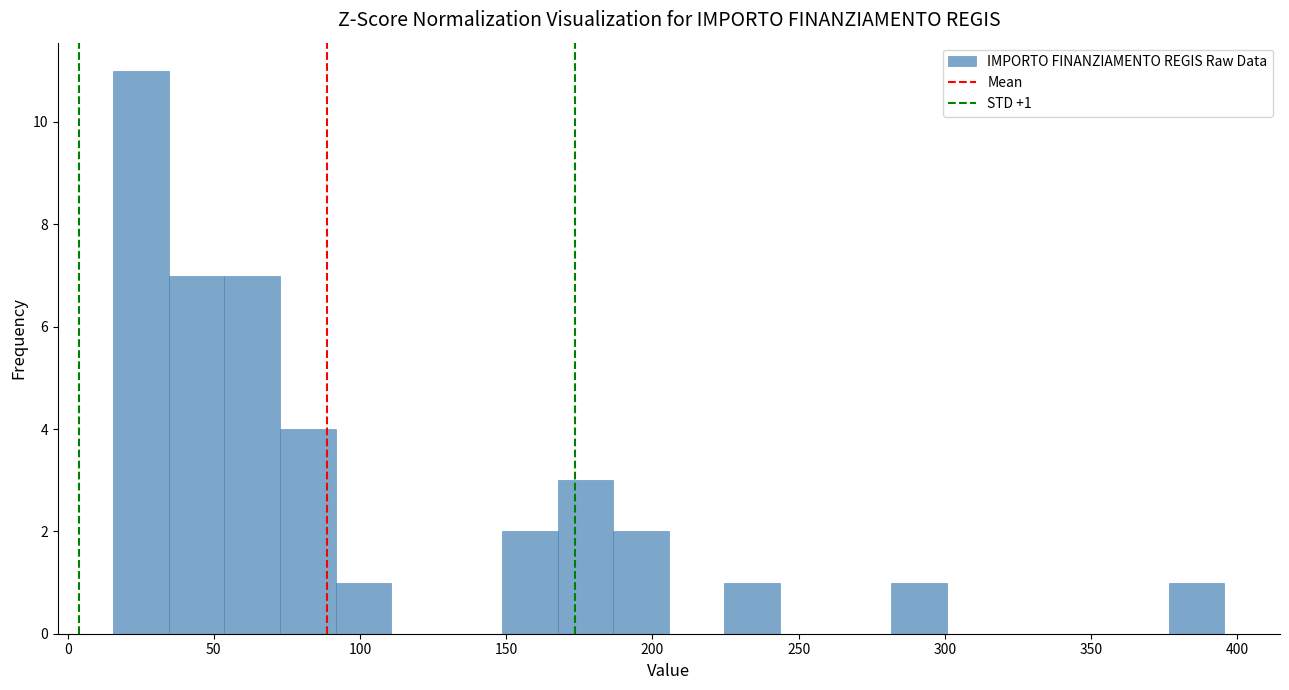

Around what value on the x-axis is the tallest bar? Give the approximate position of its centre, as read against the axis.

25